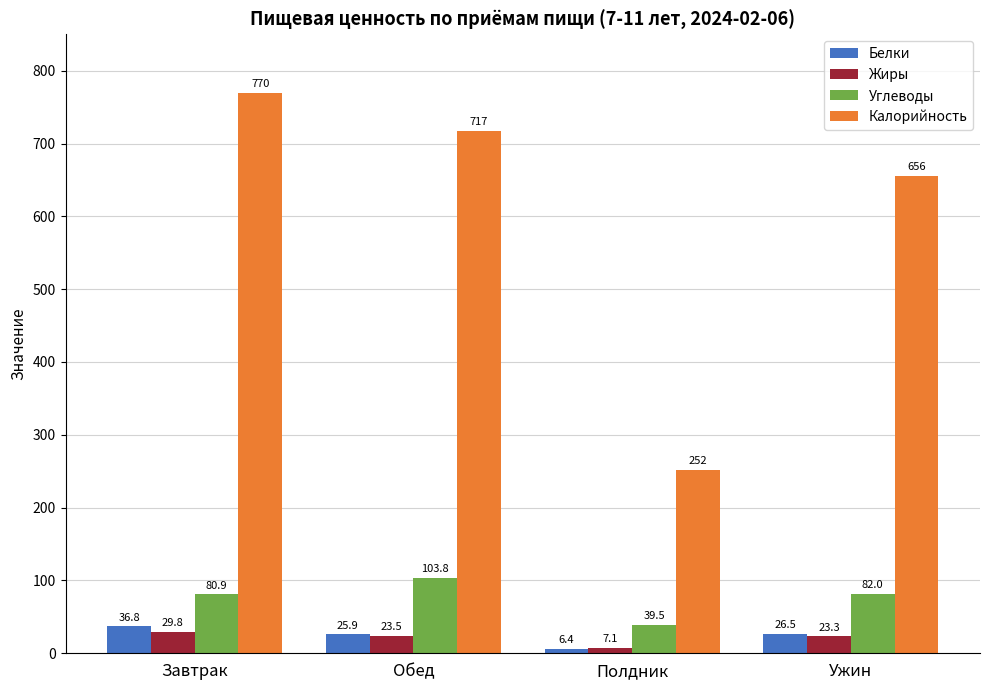

What is the sum of all Жиры values?

83.8